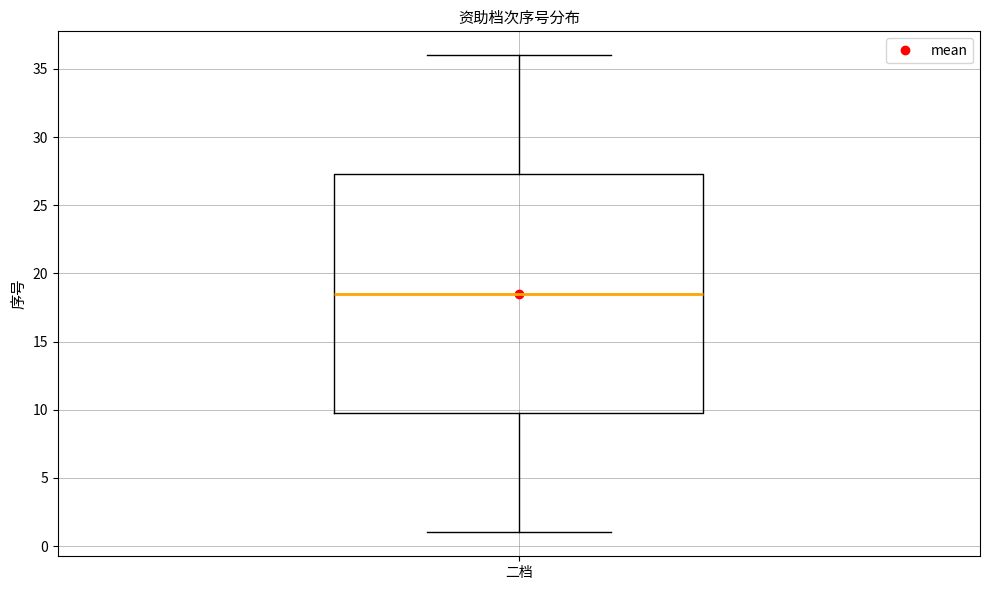

Where is the upper edge of the box for 二档 on the y-axis? The values are not printed on the chart, so give them approximately, as read against the axis.

27.5